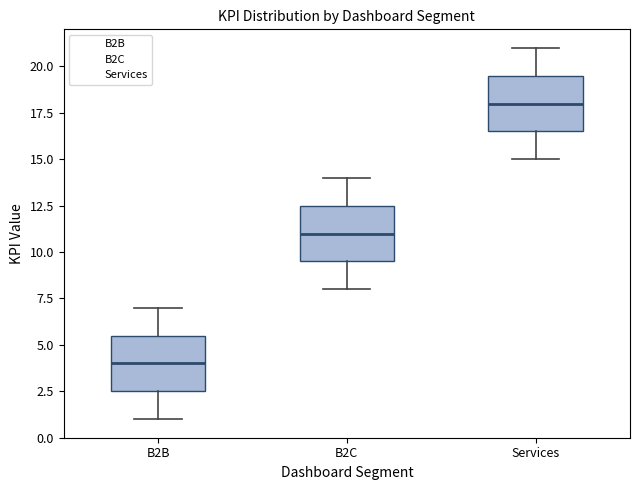

Where is the lower edge of the box for B2B on the y-axis? The values are not printed on the chart, so give them approximately, as read against the axis.

2.5